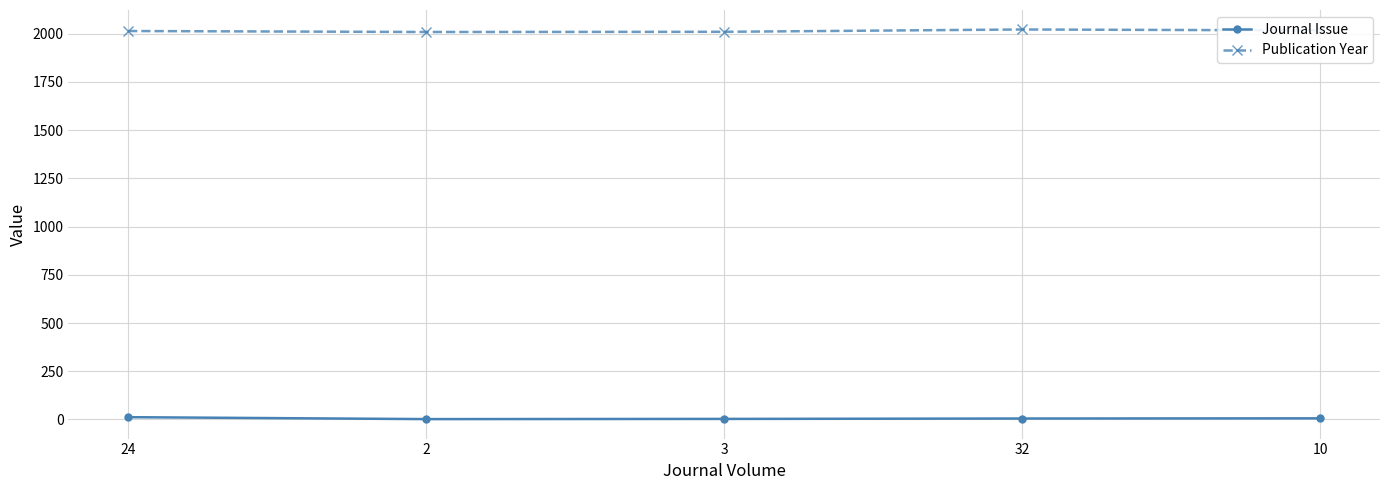

List the series in order of their overall mean, lowest first.

Journal Issue, Publication Year